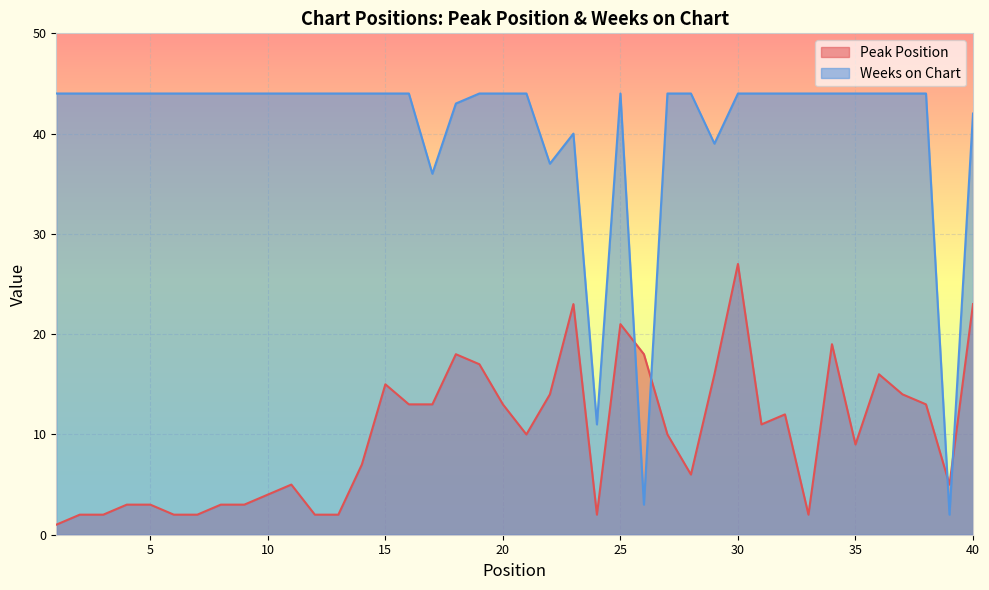

Which has a higher value, 7 or 16?

16